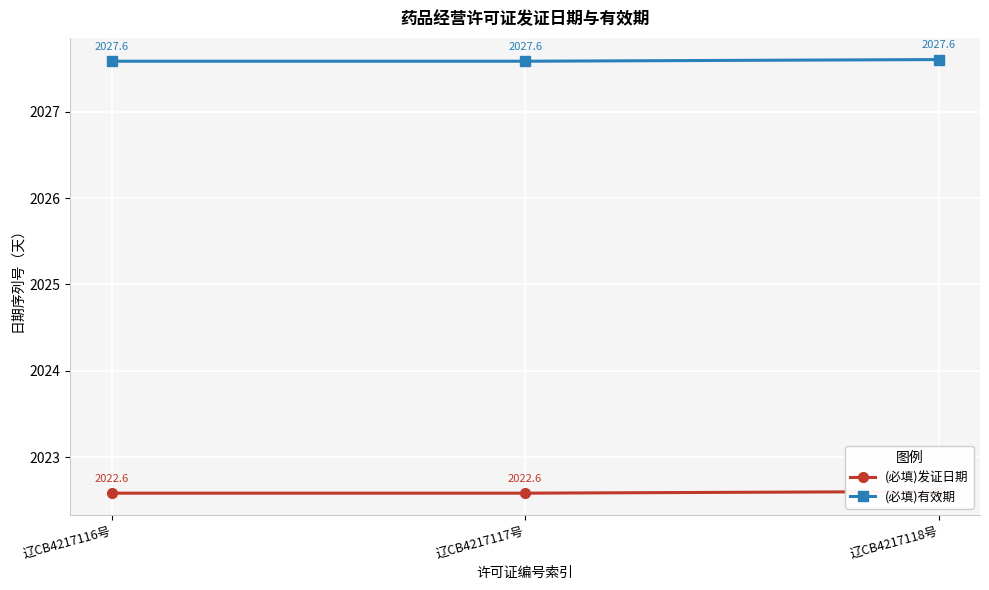

What is the difference between the highest and lowest values at 辽CB4217118号?

5.0